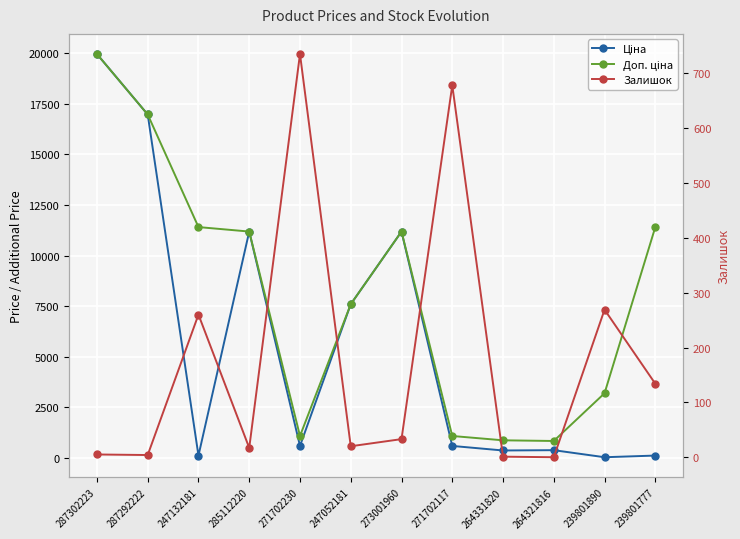

At which category is the sum across all series the highest?

287302223